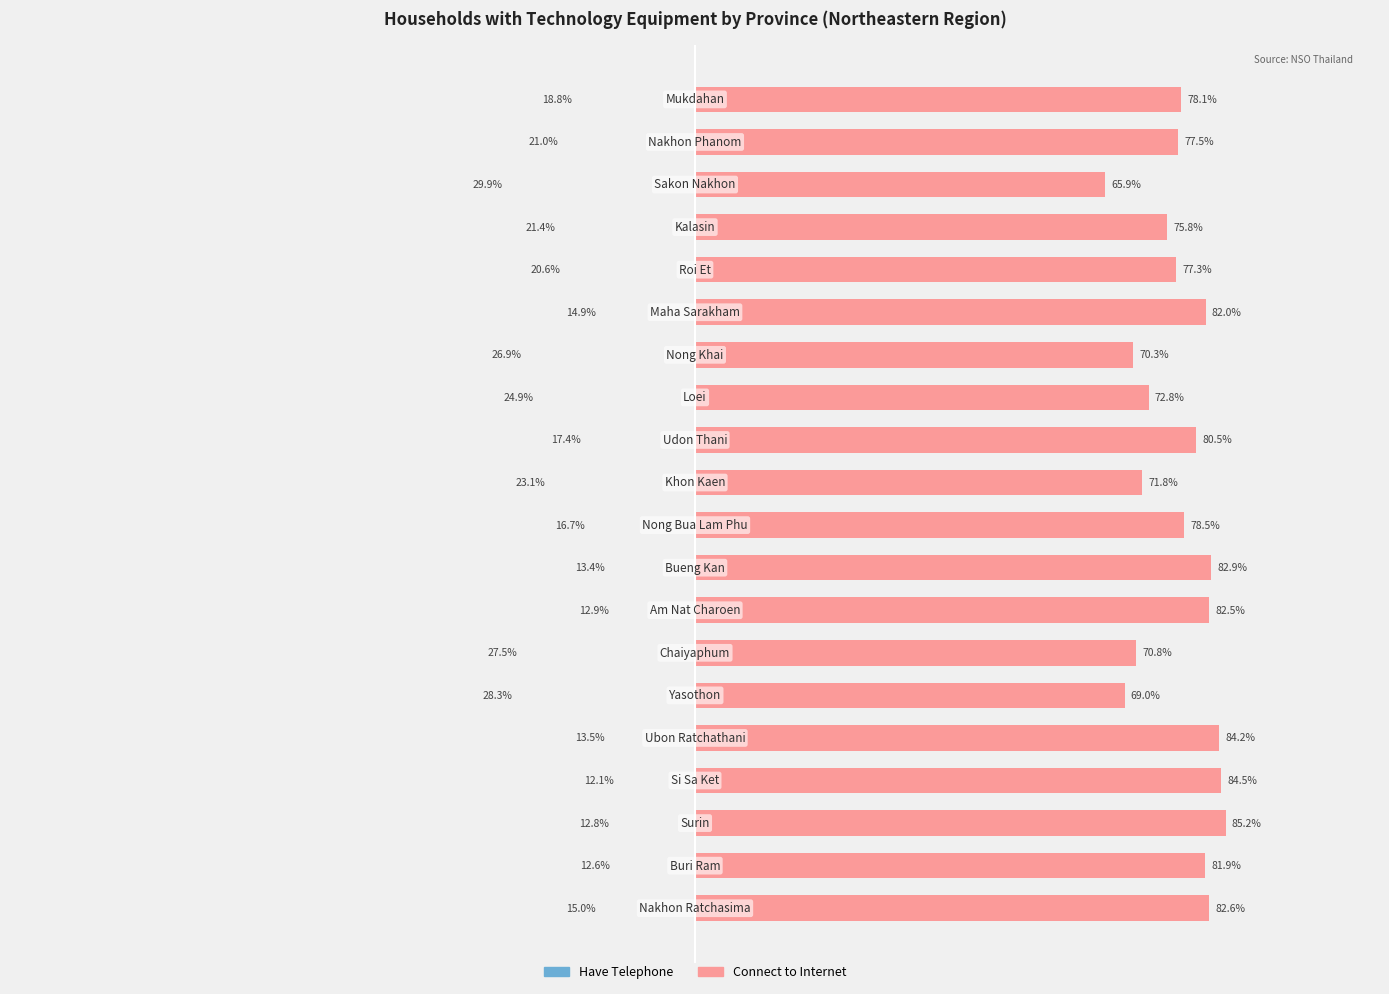

What is the sum of all Connect to Internet values?

1554.3